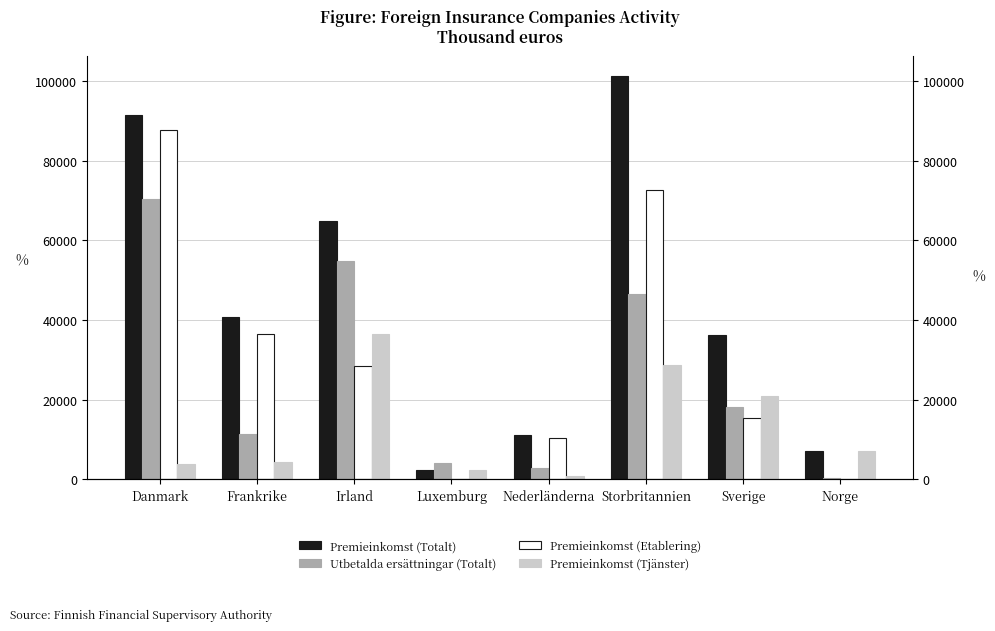

Where is Utbetalda ersättningar (Totalt) nearest to the value 35349?

Storbritannien